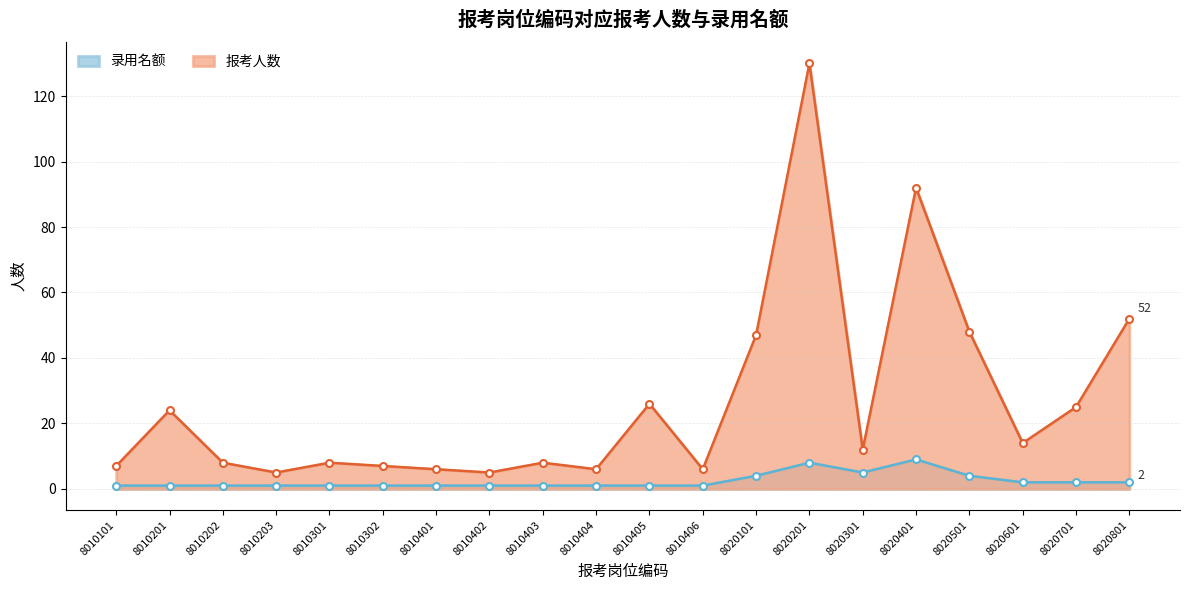

Count the number of categories in the chart.

20